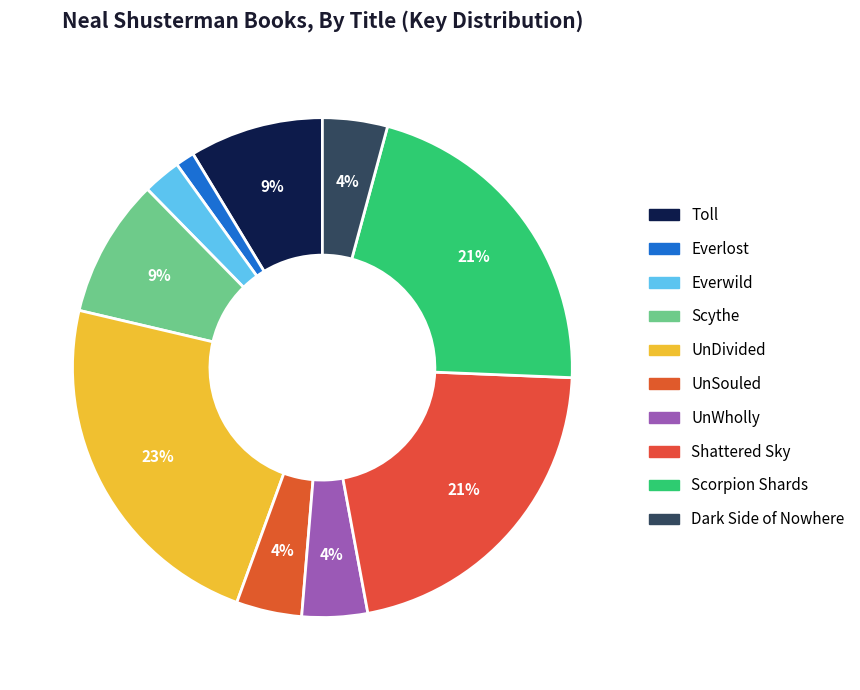

To the nearest percent, what portion does Shattered Sky represent?

21%